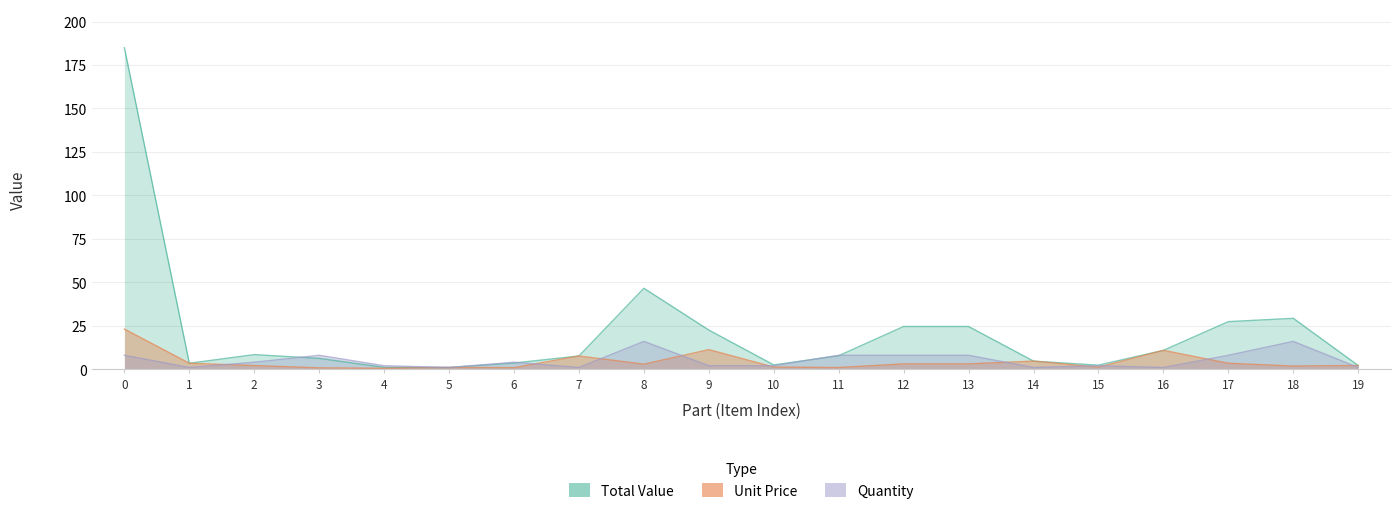

The value of Unit Price at 14 is 4.7. True or false?

True